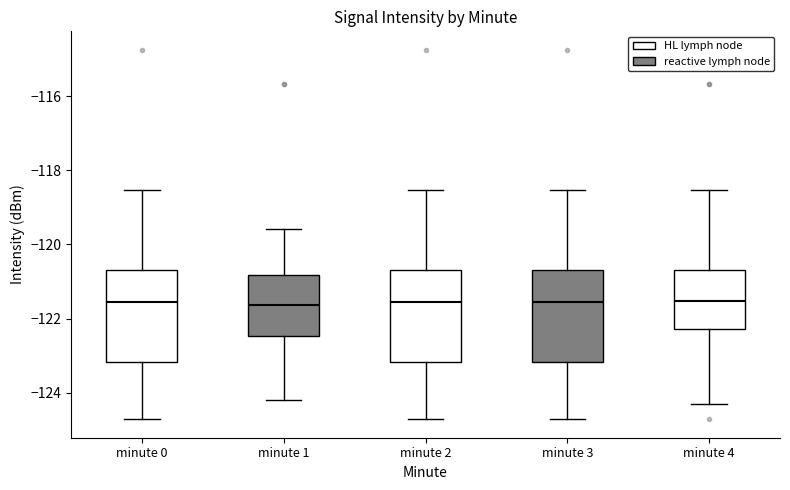

Reading left to right, transcribe this box plot: for each box, give where its median line is, the range the box spans, and where its two whiskers end, as read against the y-axis. The values are not printed on the chart, so give them approximately, as read against the axis.

minute 0: median -121.6, box -123.2 to -120.6, whiskers -124.8 to -118.6
minute 1: median -121.6, box -122.4 to -120.8, whiskers -124.2 to -119.6
minute 2: median -121.6, box -123.2 to -120.6, whiskers -124.8 to -118.6
minute 3: median -121.6, box -123.2 to -120.6, whiskers -124.8 to -118.6
minute 4: median -121.6, box -122.2 to -120.6, whiskers -124.4 to -118.6